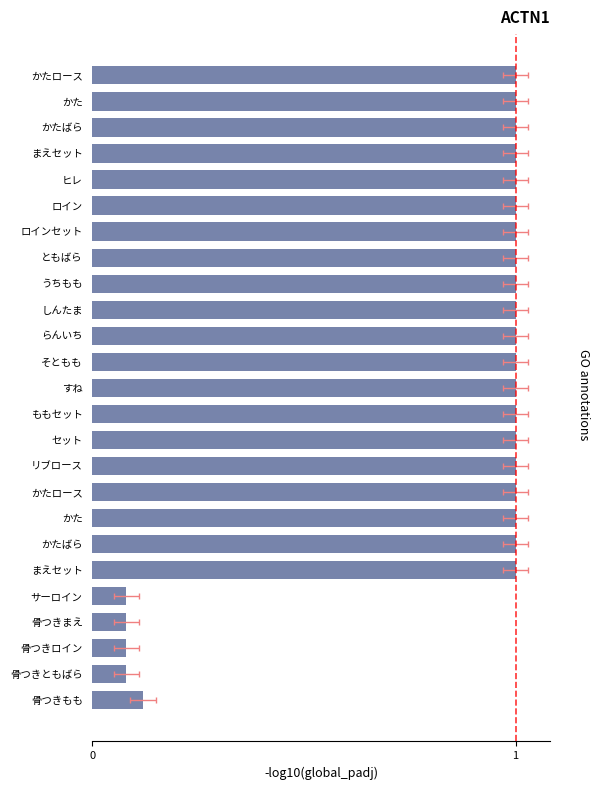

At which category does the chart reach its peak across all series?

5